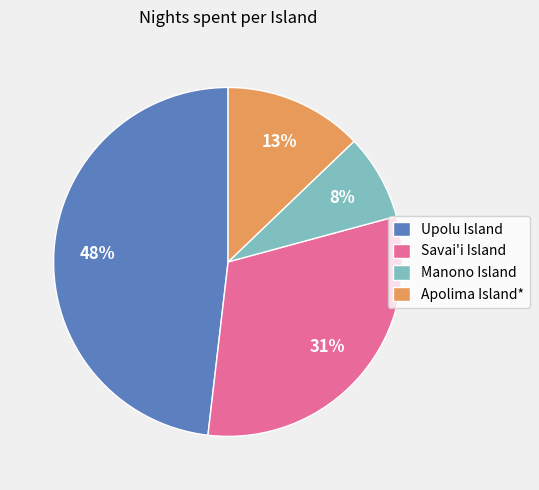

Rank the categories by value from highest to lowest.

Upolu Island, Savai'i Island, Apolima Island*, Manono Island